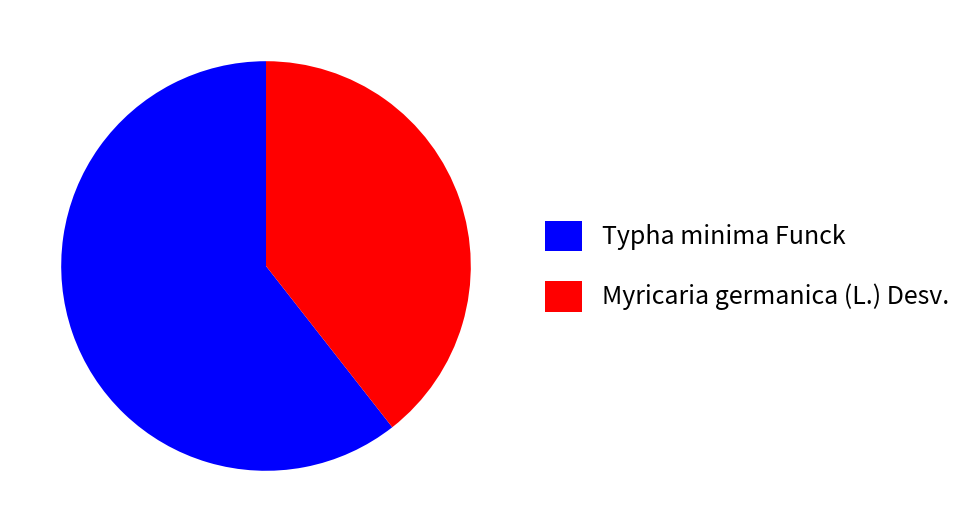

Which has a higher value, Typha minima Funck or Myricaria germanica (L.) Desv.?

Typha minima Funck